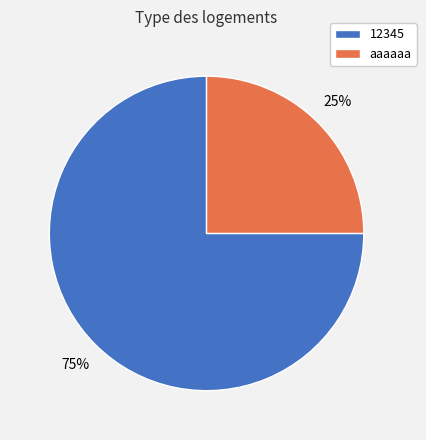

What is the smallest slice in the pie chart?

аааааа